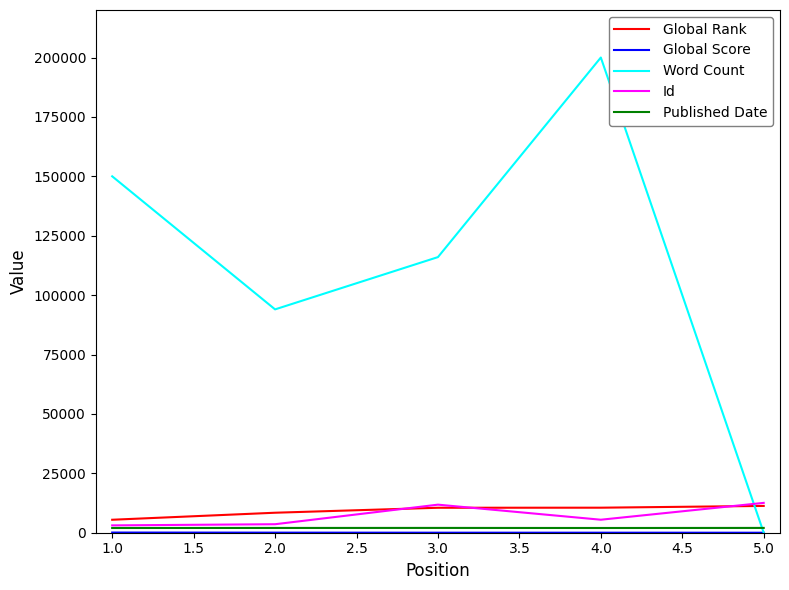

Which series has the widest spread of values?

Word Count